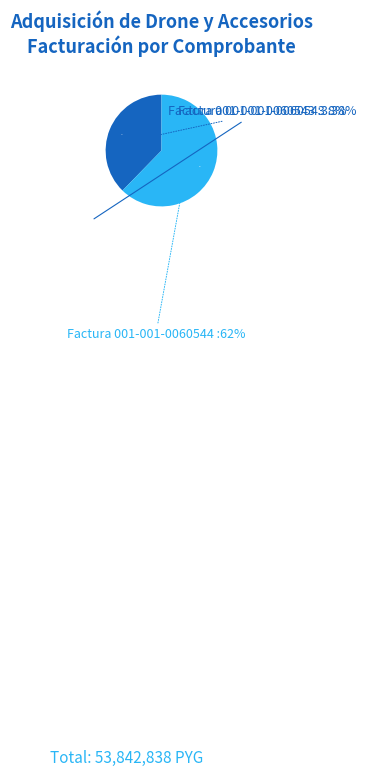

What is the smallest slice in the pie chart?

Factura 001-001-0060543